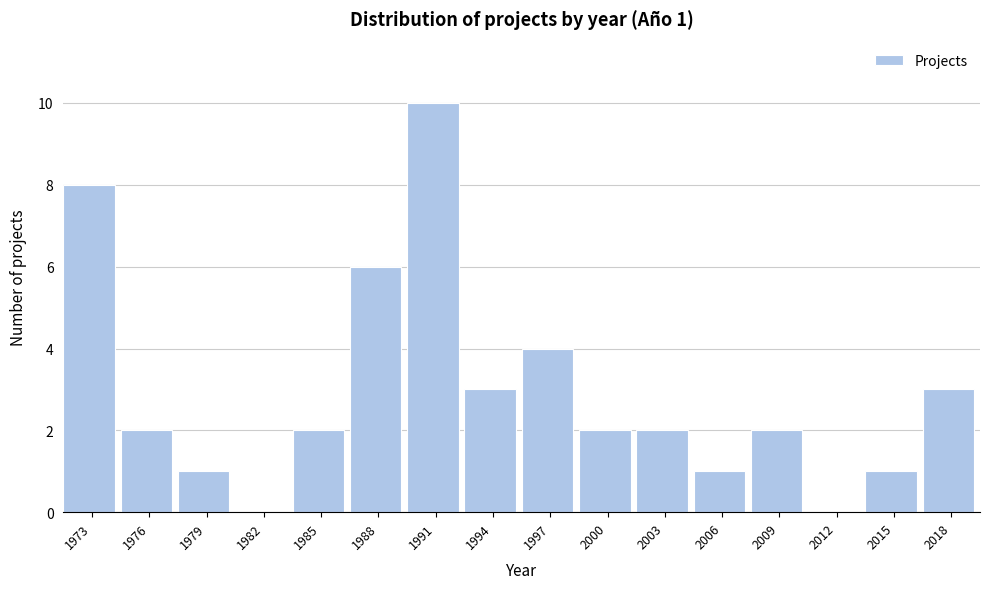

Reading left to right, list all the values displayed in this chart.

1973=8	1976=2	1979=1	1982=0	1985=2	1988=6	1991=10	1994=3	1997=4	2000=2	2003=2	2006=1	2009=2	2012=0	2015=1	2018=3